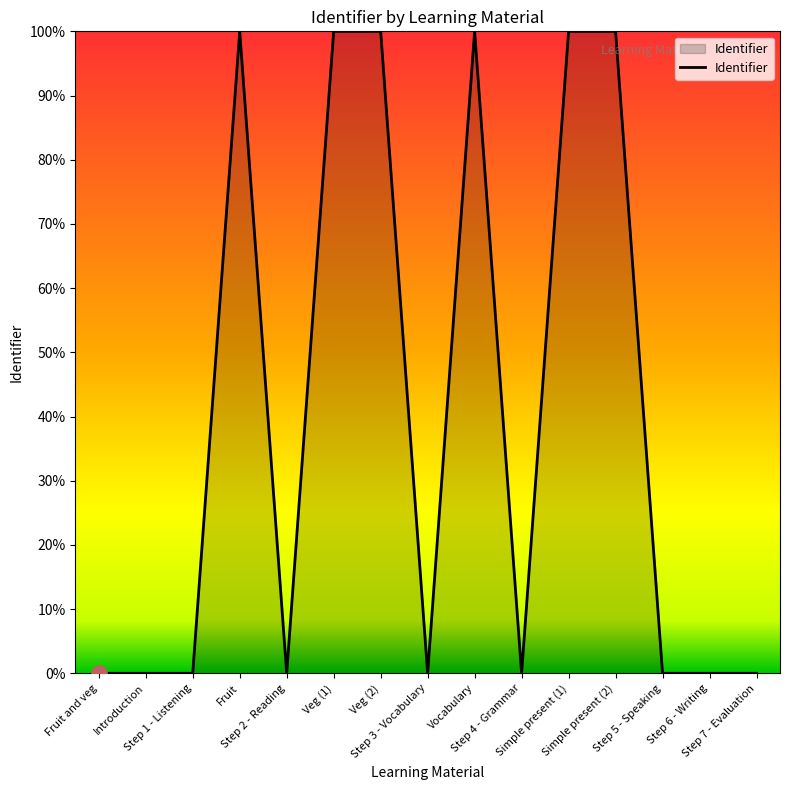

What is the maximum value shown in the chart?

100.0